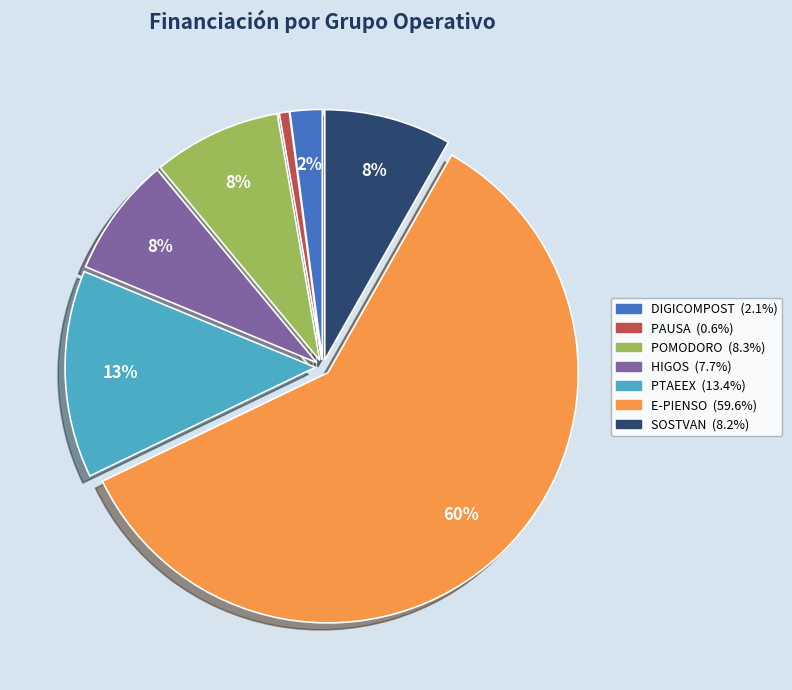

Count the number of slices in the pie.

7